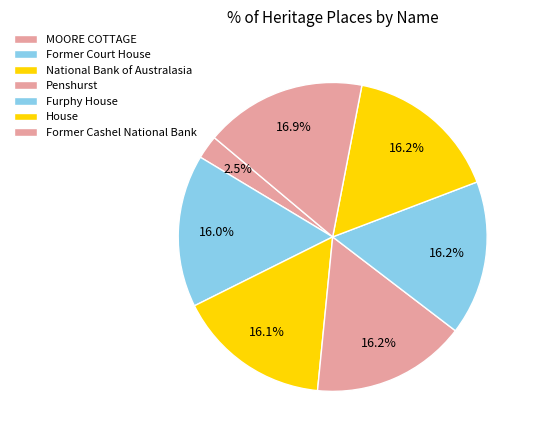

What is the ratio of the value at Penshurst to the value at House?

1.0